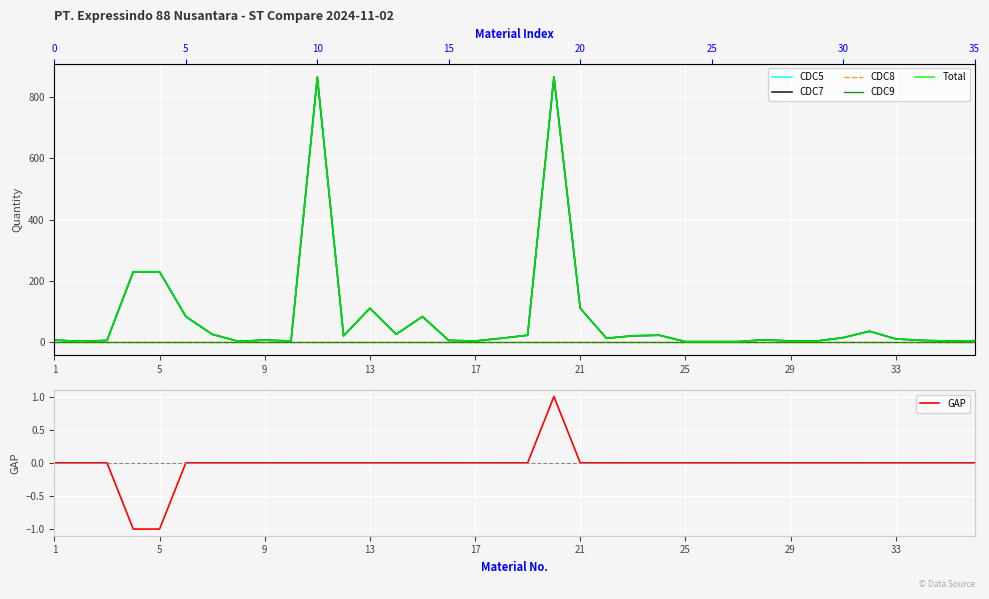

True or false: GAP and CDC7 intersect in this chart.

False